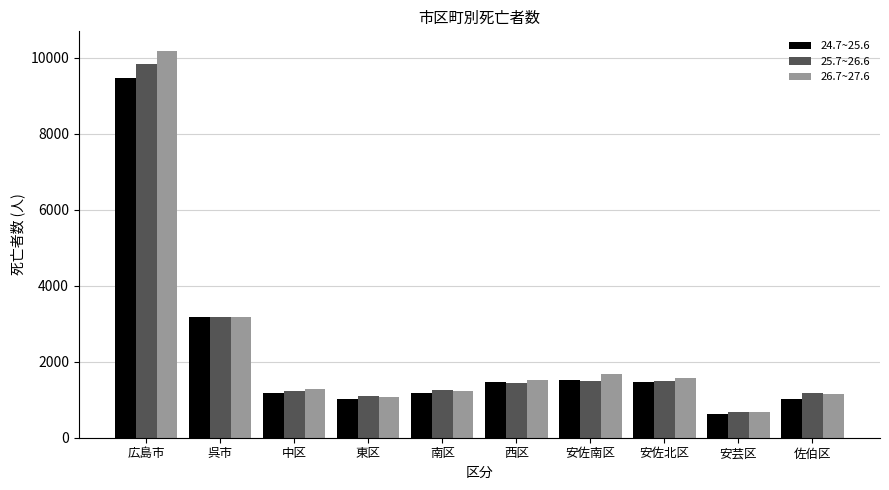

Read the 24.7~25.6 value at 呉市.

3178